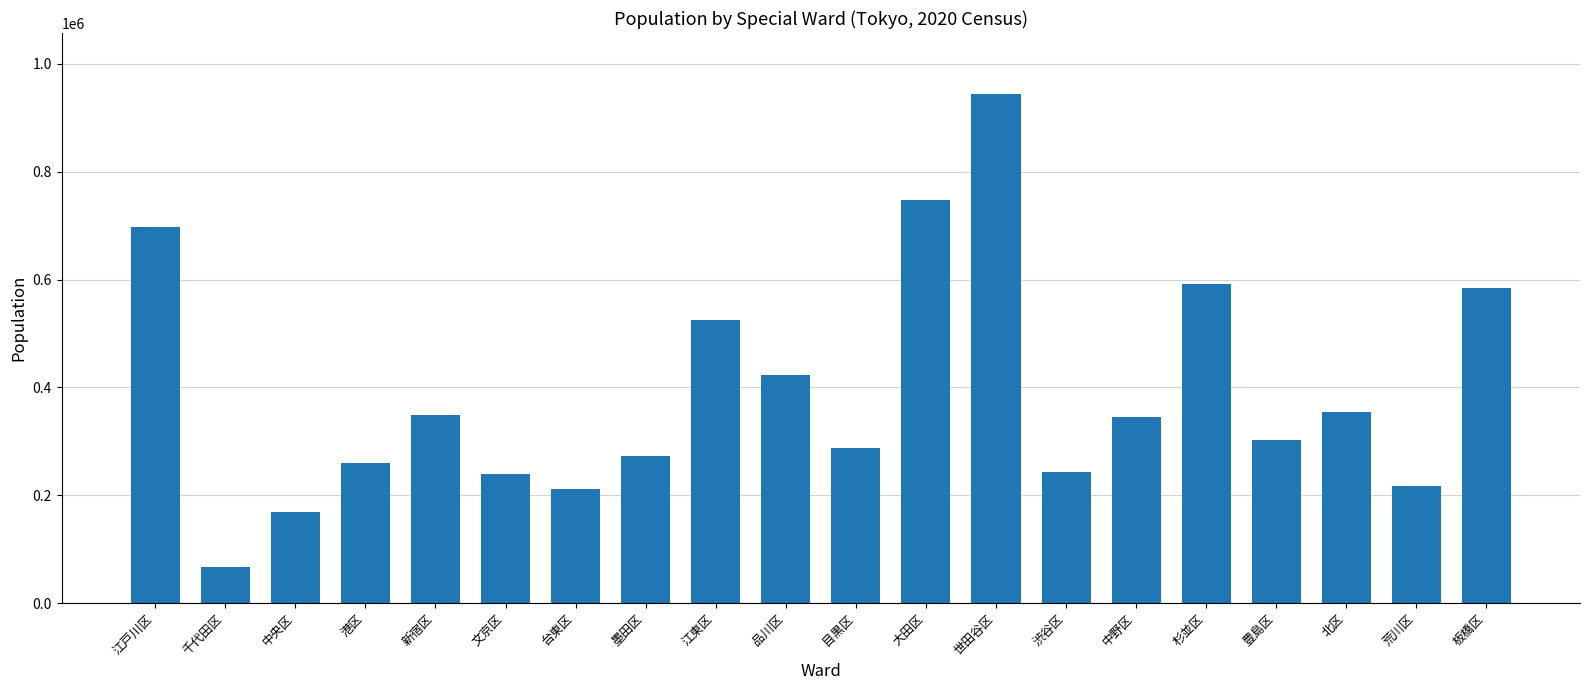

What is the sum of all values?

7832532